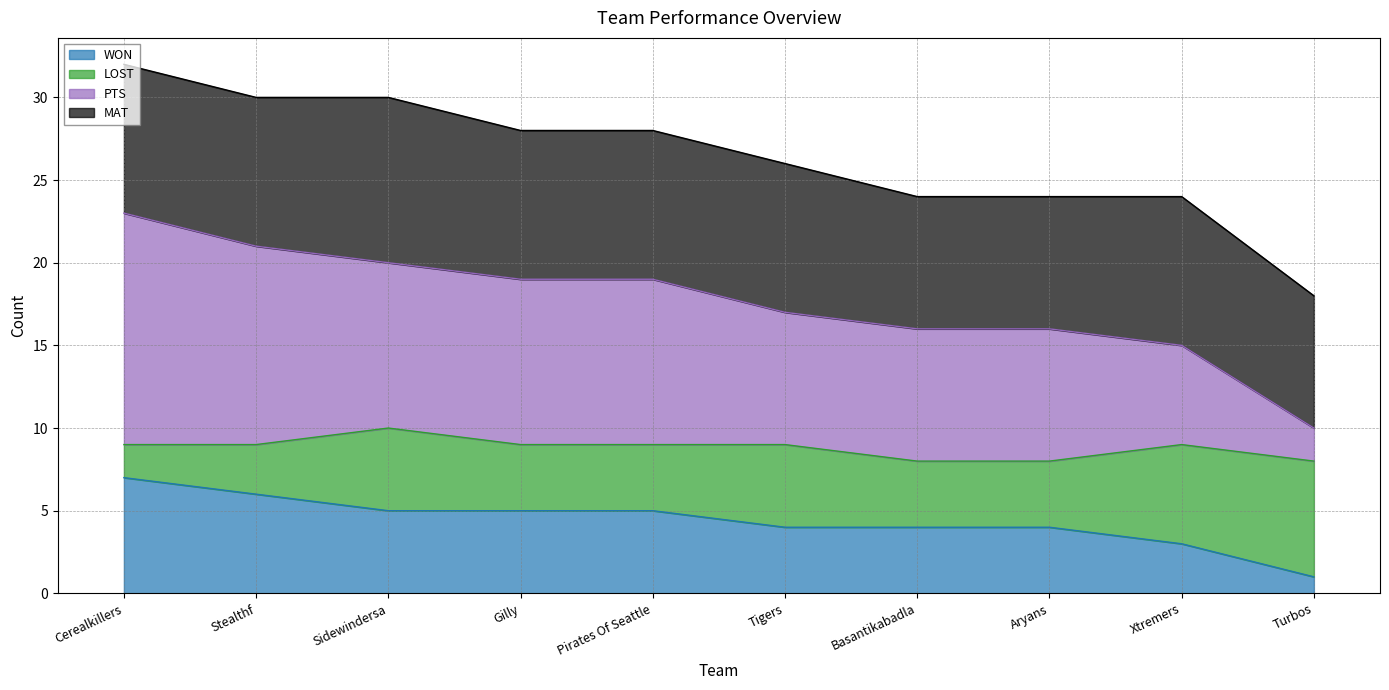

The WON series shows 3 at Xtremers. True or false?

True